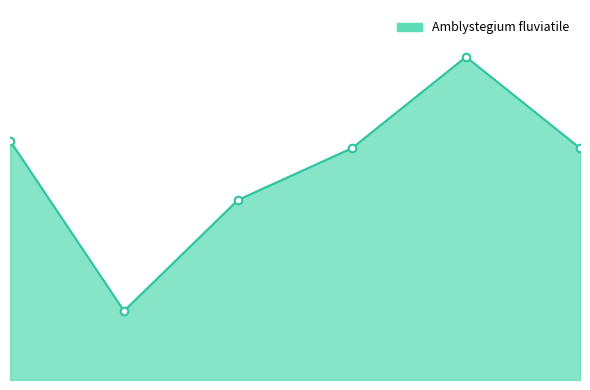

Does the chart have visible grid lines?

No